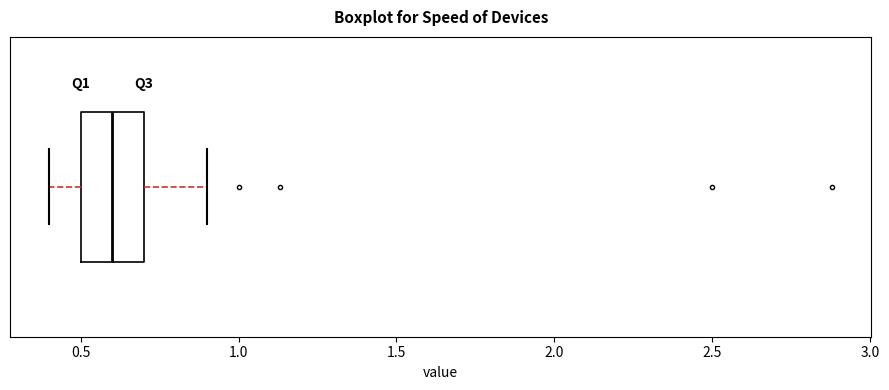

Transcribe this box plot: give where the median line is, the range the box spans, and where the two whiskers end, as read against the x-axis. The values are not printed on the chart, so give them approximately, as read against the axis.

median 0.6, box 0.5 to 0.7, whiskers 0.4 to 0.9